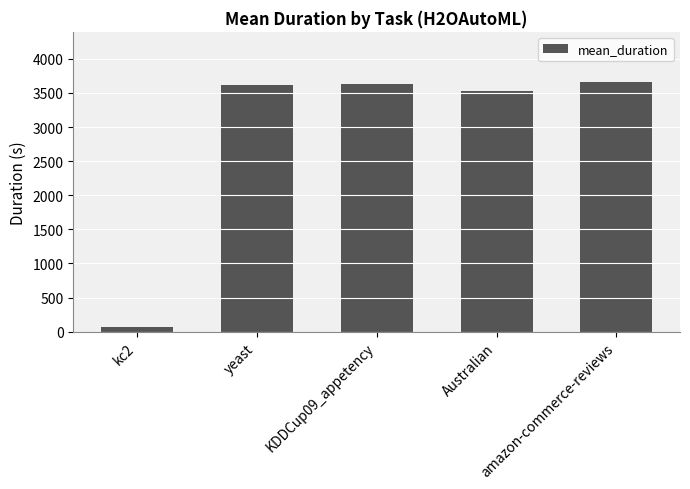

What is the smallest value displayed?

69.1